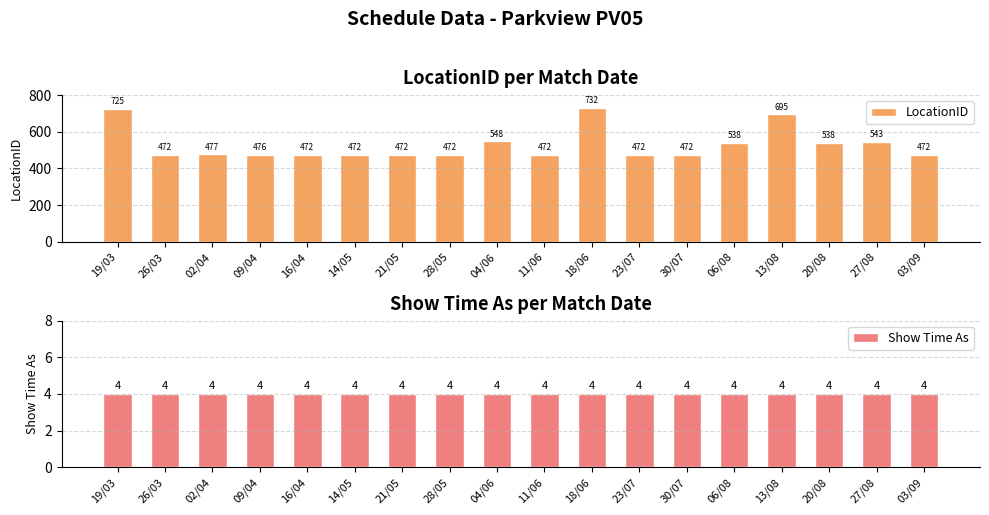

Does the chart contain any negative values?

No